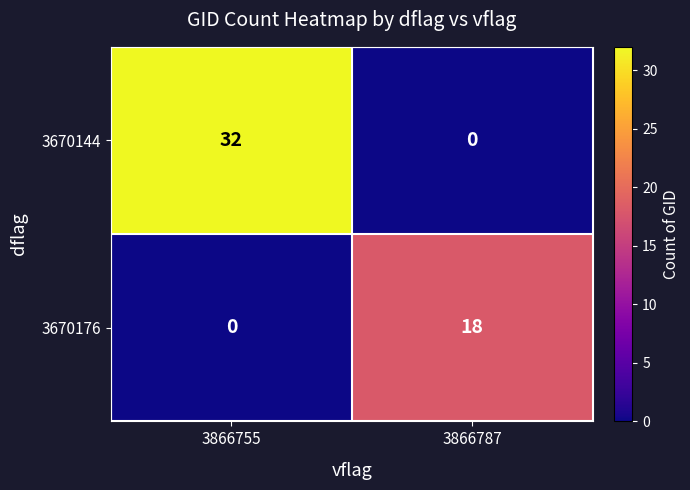

True or false: 3670144 has a value of 32 at 3866755.

True